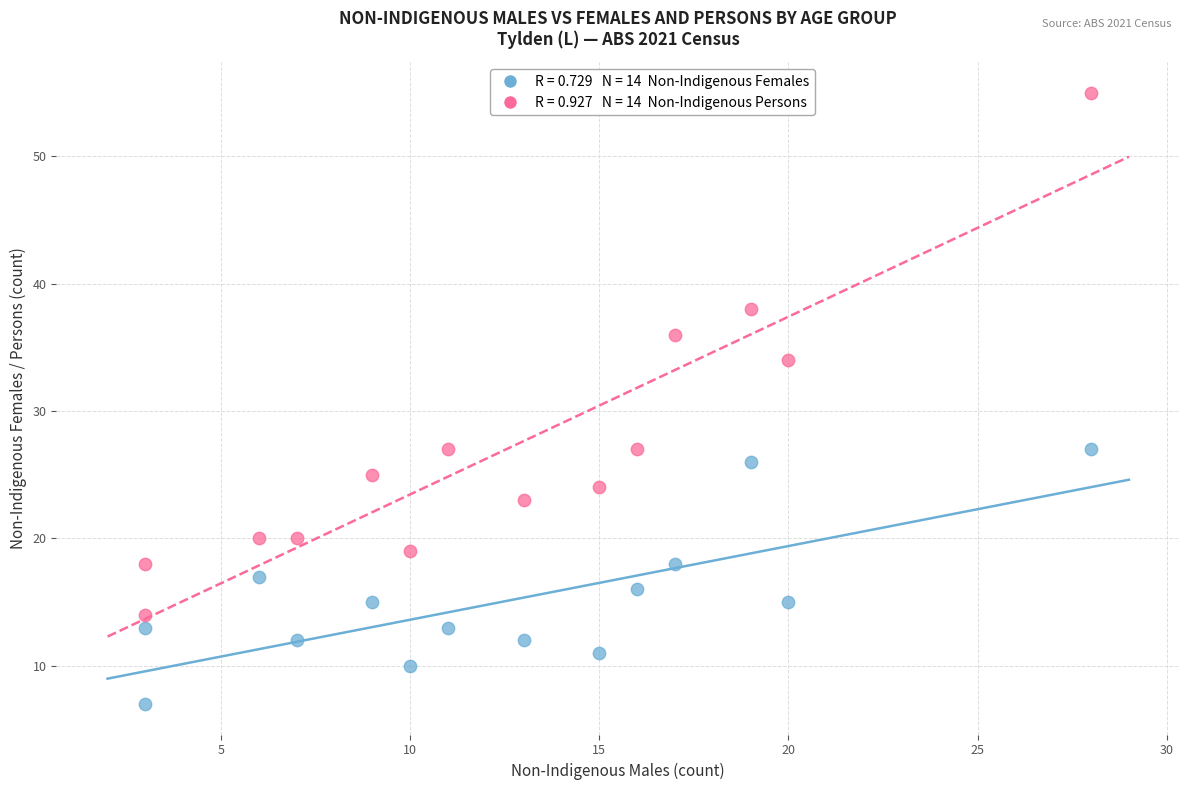

Across all data points, what is the range of Y values (max minus min)?

48